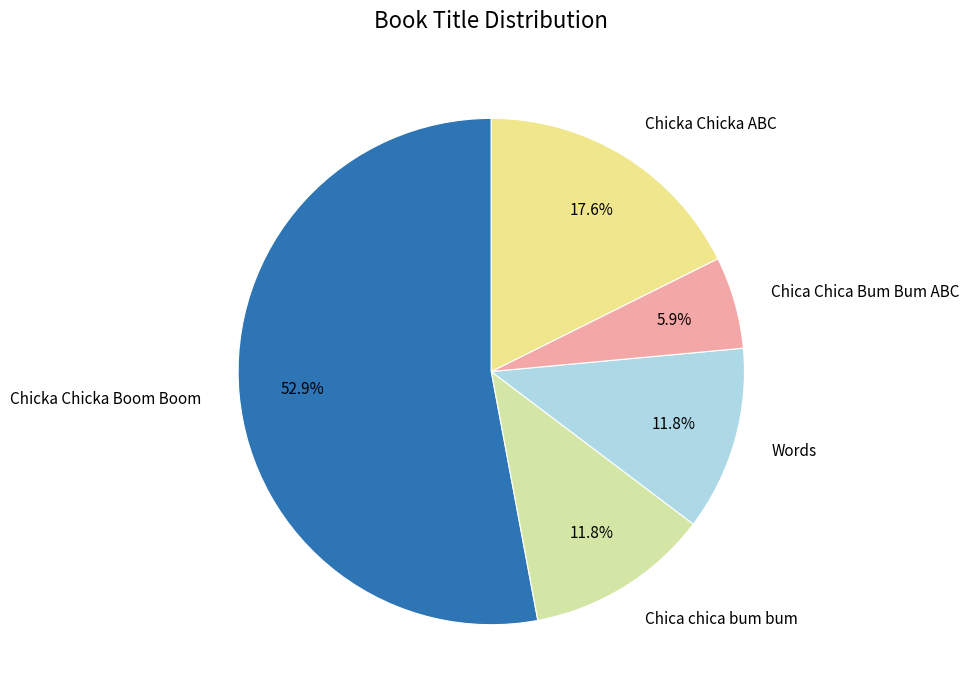

To the nearest percent, what portion does Chicka Chicka ABC represent?

18%